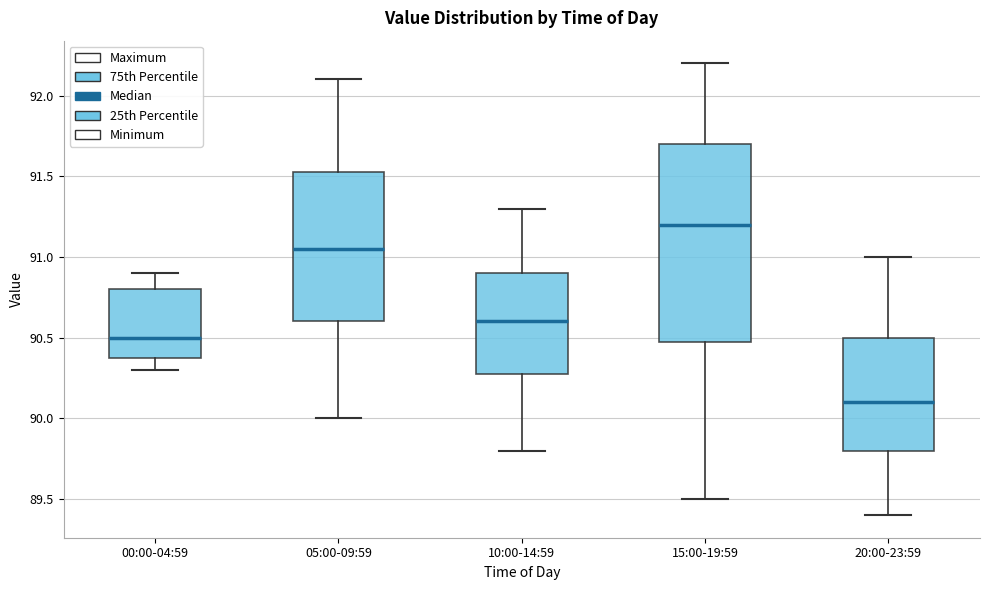

Reading left to right, transcribe this box plot: for each box, give where its median line is, the range the box spans, and where its two whiskers end, as read against the y-axis. The values are not printed on the chart, so give them approximately, as read against the axis.

00:00-04:59: median 90.50, box 90.40 to 90.80, whiskers 90.30 to 90.90
05:00-09:59: median 91.05, box 90.60 to 91.55, whiskers 90.00 to 92.10
10:00-14:59: median 90.60, box 90.30 to 90.90, whiskers 89.80 to 91.30
15:00-19:59: median 91.20, box 90.50 to 91.70, whiskers 89.50 to 92.20
20:00-23:59: median 90.10, box 89.80 to 90.50, whiskers 89.40 to 91.00